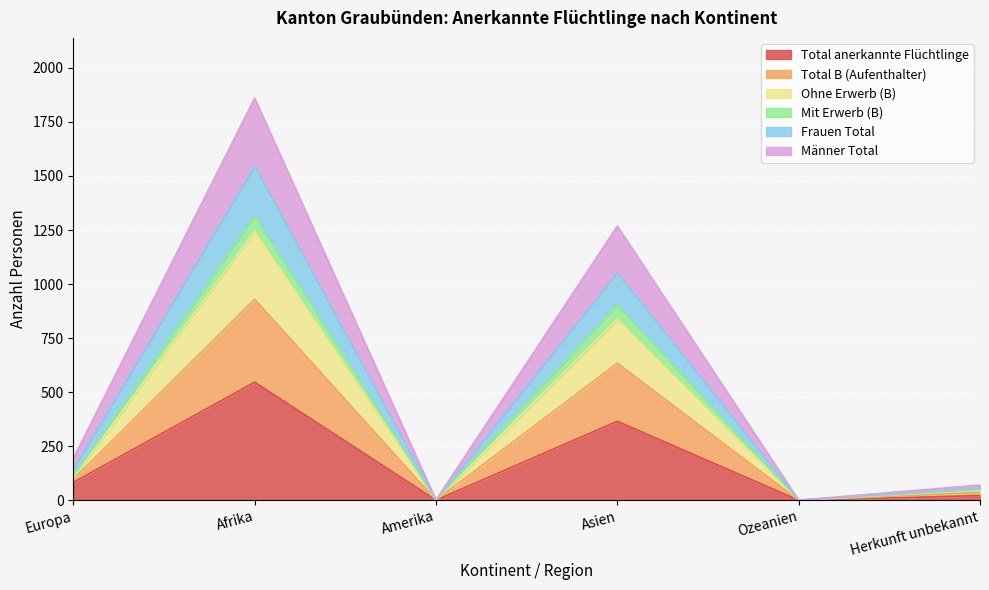

At which label does Total anerkannte Flüchtlinge first exceed 82?

Afrika